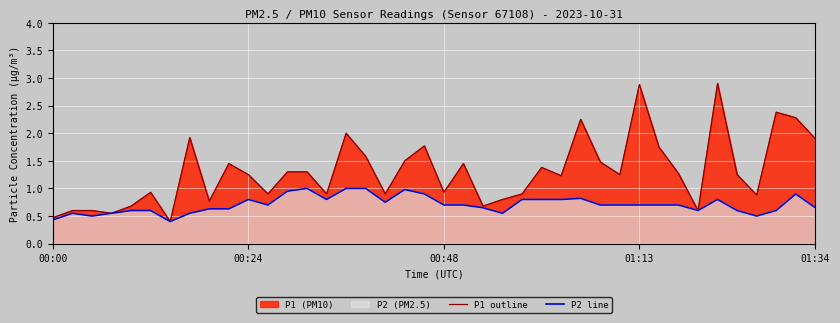

What position from the left is 24?

25